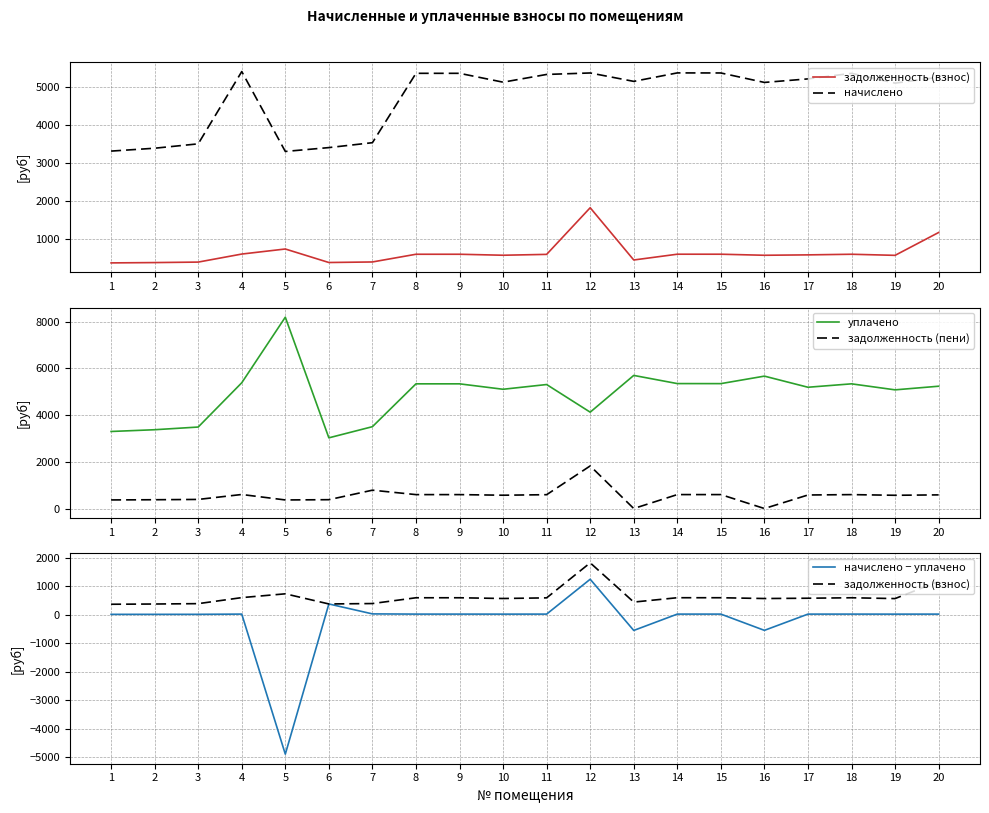

Reading right to left, what are all the values shown in this chart?

задолженность (взнос): 1169.4	567.4	596.1	579.8	569.4	597.1	597.3	445.0	1822.0	592.8	570.1	596.1	596.1	393.0	378.6	734.6	601.2	389.6	376.8	368.3
начислено: 5262.5	5106.4	5365.0	5218.1	5124.9	5374.2	5376.1	5152.6	5374.2	5335.4	5131.4	5365.0	5365.0	3536.6	3407.3	3305.8	5411.2	3506.1	3390.8	3315.0
уплачено: 5240.2	5084.9	5342.3	5196.1	5672.7	5351.5	5353.4	5703.3	4128.3	5312.9	5109.7	5342.3	5342.3	3506.8	3028.7	8197.6	5388.3	3491.3	3376.4	3301.0
задолженность (пени): 584.7	567.4	596.1	579.8	0.0	597.1	597.3	0.0	1825.4	592.8	570.1	596.1	596.1	785.9	378.6	367.3	601.2	389.6	376.8	368.3
начислено − уплачено: 22.2	21.6	22.7	22.0	-547.8	22.7	22.7	-550.8	1245.9	22.5	21.7	22.7	22.7	29.9	378.6	-4891.8	22.9	14.8	14.3	14.0